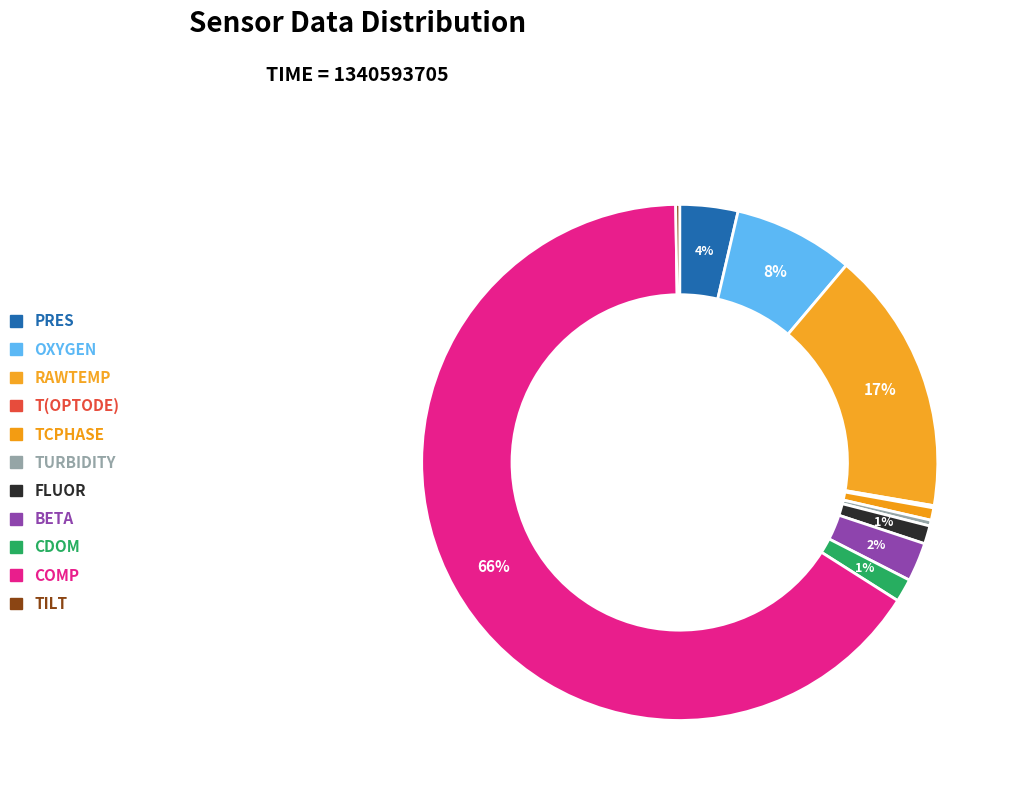

Do T(OPTODE) and PRES together represent more than half of the pie?

No